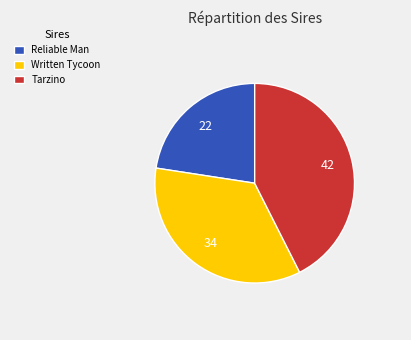

Is there a majority slice in this chart?

No